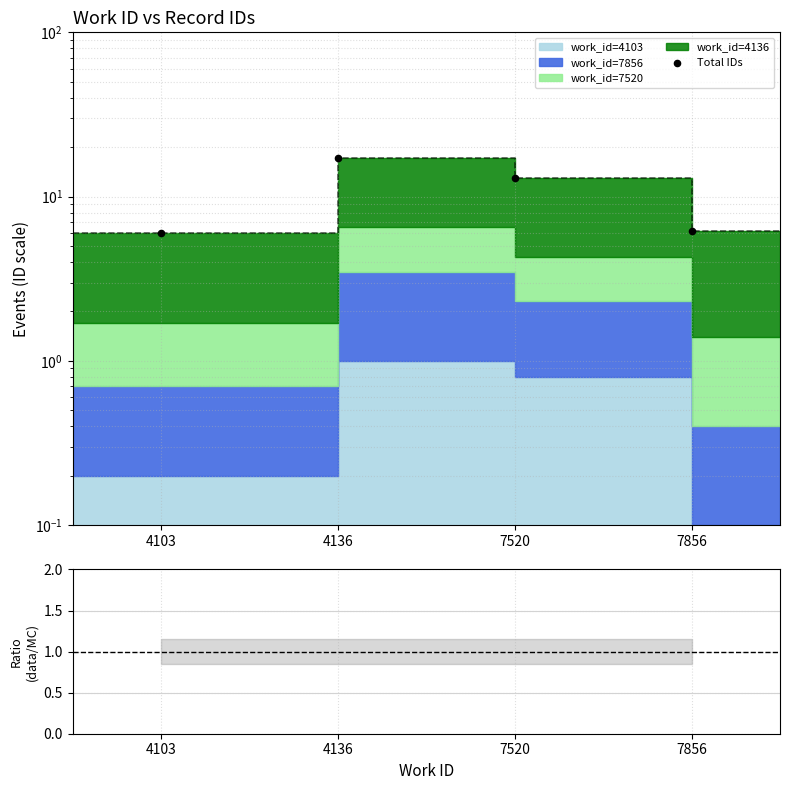

What is the change in value from 4103 to 7520?

+6.9